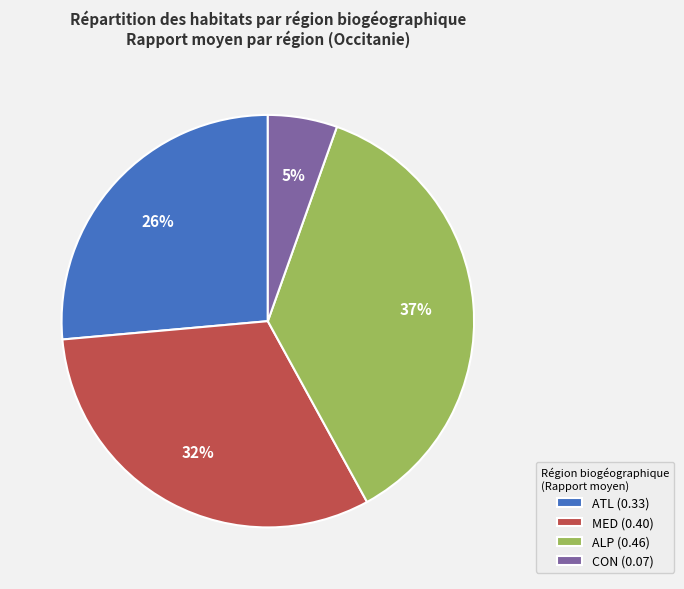

Between CON and MED, which is larger?

MED